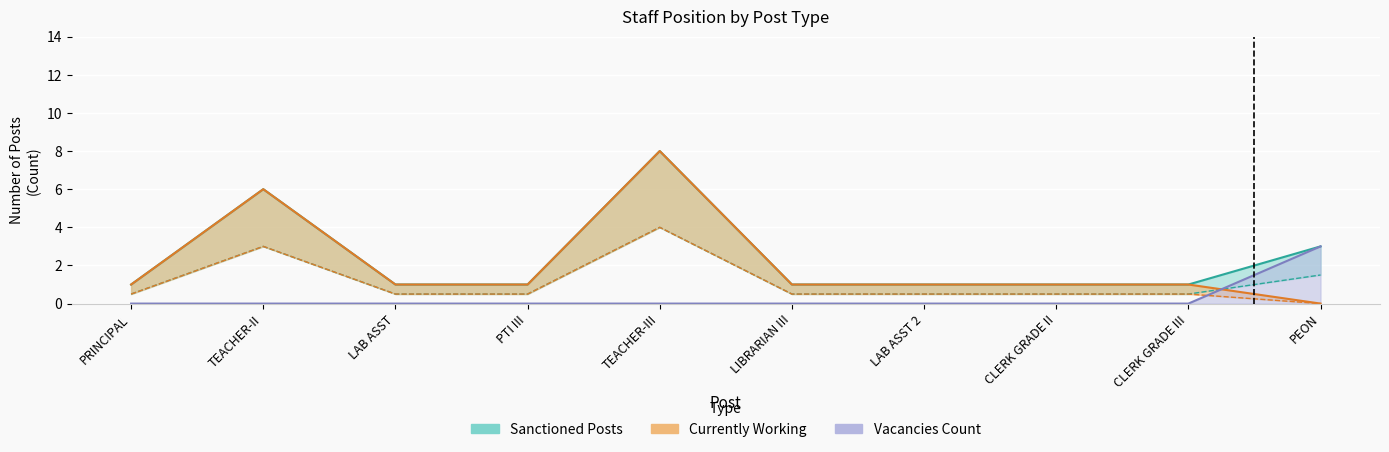

Reading right to left, extract all data points from this chart.

Sanctioned Posts: PEON=3.0	CLERK GRADE III=1.0	CLERK GRADE II=1.0	LAB ASST 2=1.0	LIBRARIAN III=1.0	TEACHER-III=8.0	PTI III=1.0	LAB ASST=1.0	TEACHER-II=6.0	PRINCIPAL=1.0
Currently Working: PEON=0.0	CLERK GRADE III=1.0	CLERK GRADE II=1.0	LAB ASST 2=1.0	LIBRARIAN III=1.0	TEACHER-III=8.0	PTI III=1.0	LAB ASST=1.0	TEACHER-II=6.0	PRINCIPAL=1.0
Vacant Posts: PEON=3.0	CLERK GRADE III=0.0	CLERK GRADE II=0.0	LAB ASST 2=0.0	LIBRARIAN III=0.0	TEACHER-III=0.0	PTI III=0.0	LAB ASST=0.0	TEACHER-II=0.0	PRINCIPAL=0.0
Pre-2004 Appointed: PEON=1.5	CLERK GRADE III=0.5	CLERK GRADE II=0.5	LAB ASST 2=0.5	LIBRARIAN III=0.5	TEACHER-III=4.0	PTI III=0.5	LAB ASST=0.5	TEACHER-II=3.0	PRINCIPAL=0.5
Post-2004 Appointed: PEON=0.0	CLERK GRADE III=0.5	CLERK GRADE II=0.5	LAB ASST 2=0.5	LIBRARIAN III=0.5	TEACHER-III=4.0	PTI III=0.5	LAB ASST=0.5	TEACHER-II=3.0	PRINCIPAL=0.5